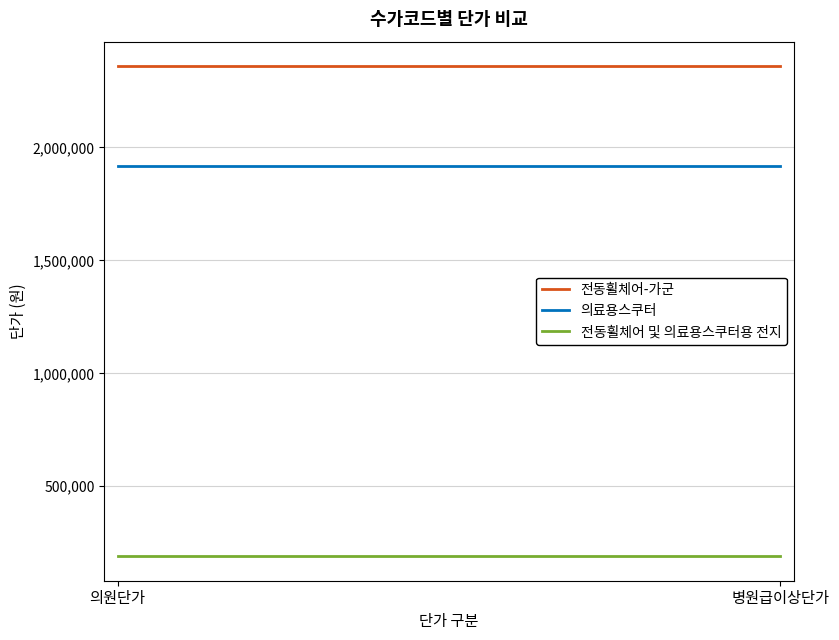

Does the chart display data point markers on the line(s)?

No